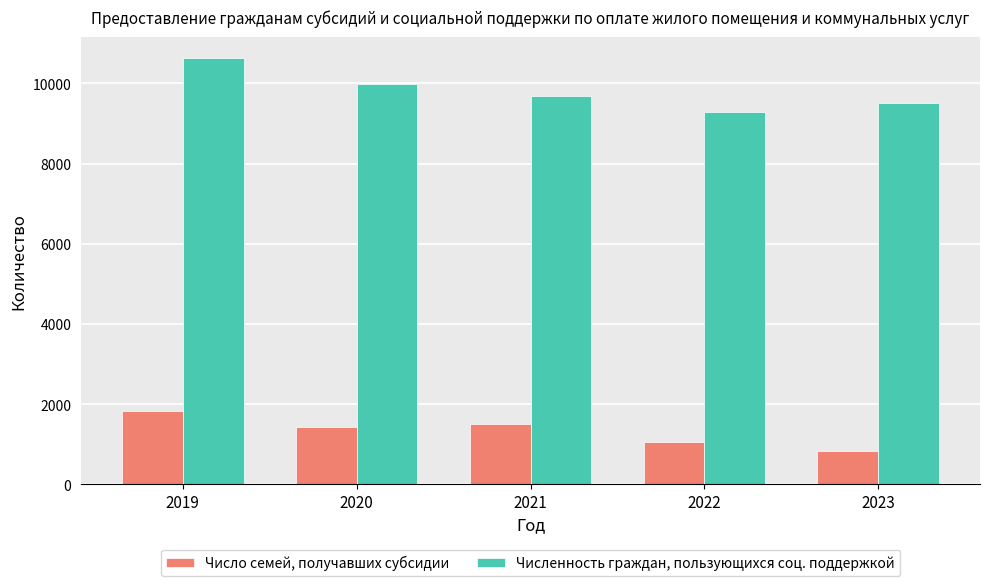

What is the smallest value displayed?

824